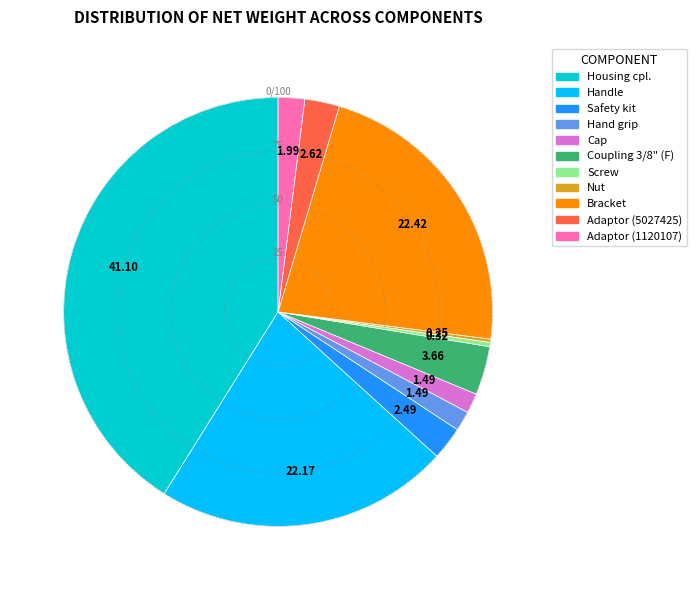

Is the sum of Bracket and Handle greater than half?

No